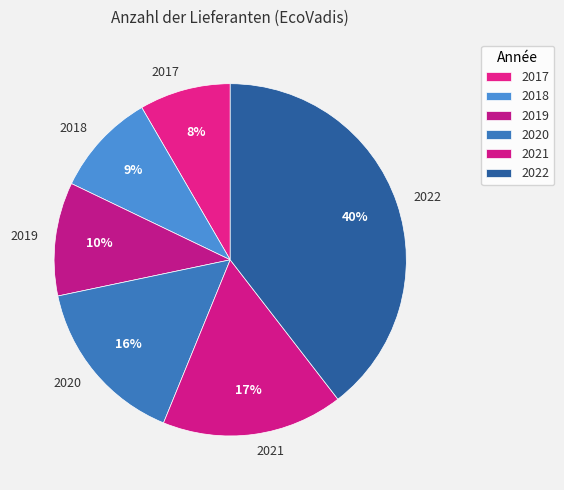

Rank the categories by value from lowest to highest.

2017, 2018, 2019, 2020, 2021, 2022